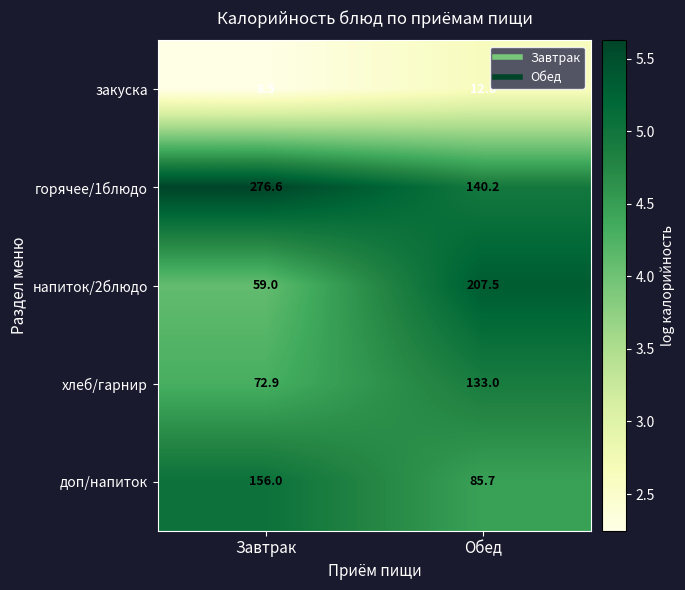

List the series in order of their peak value, highest first.

горячее/1блюдо, напиток/2блюдо, доп/напиток, хлеб/гарнир, закуска